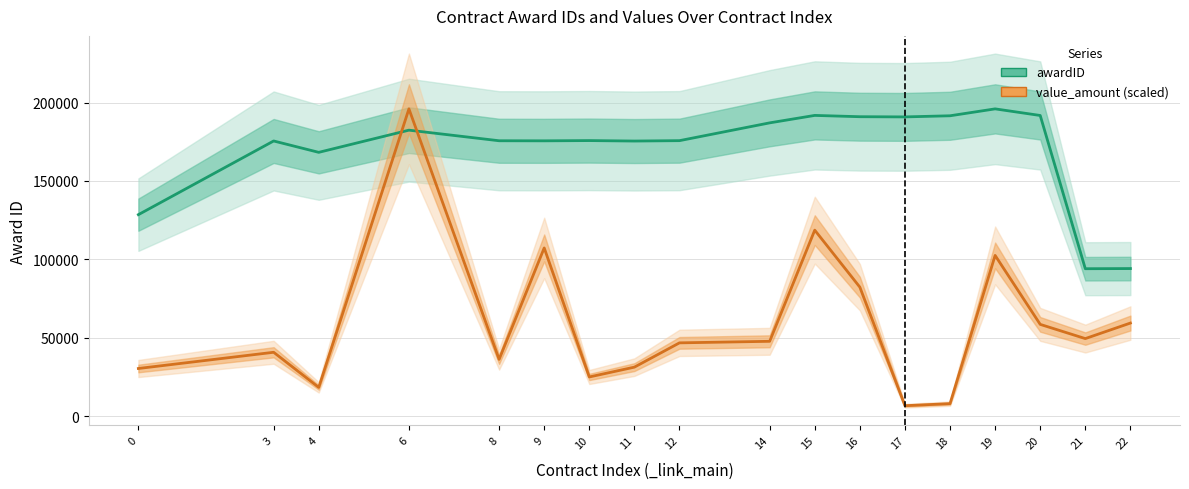

True or false: value_amount (scaled) has a value of 10856.6 at 18.

False